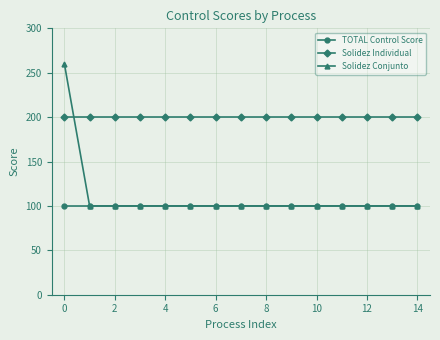

What is the minimum value for Solidez Conjunto?

100